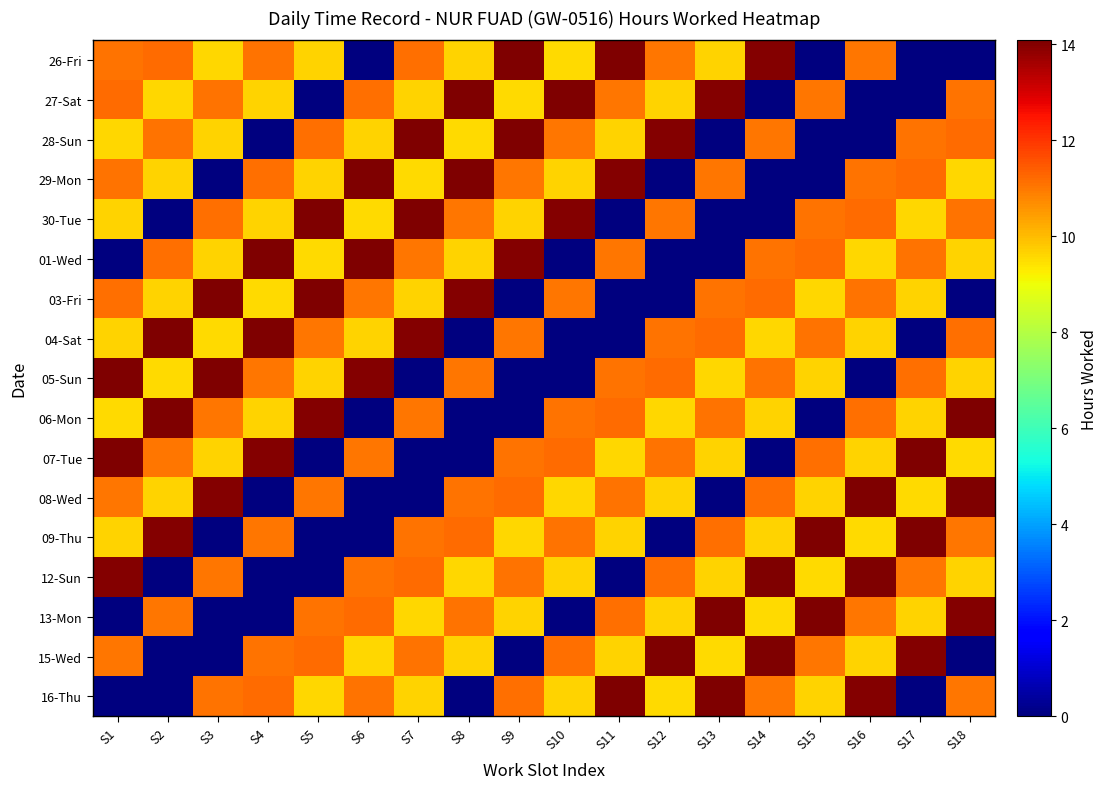

Count the number of data series in this chart.

17